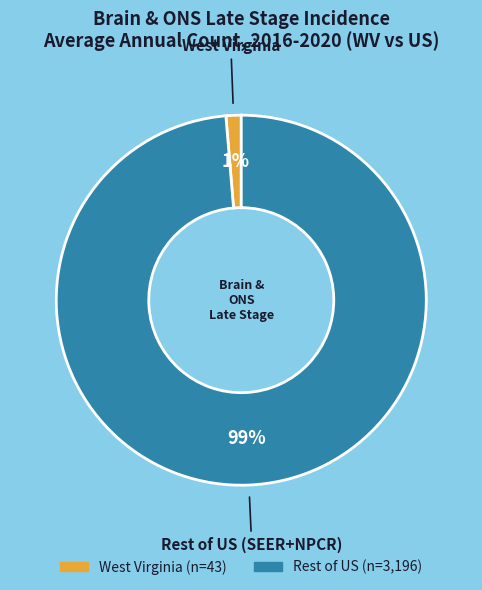

To the nearest percent, what is the average slice percentage?

50%